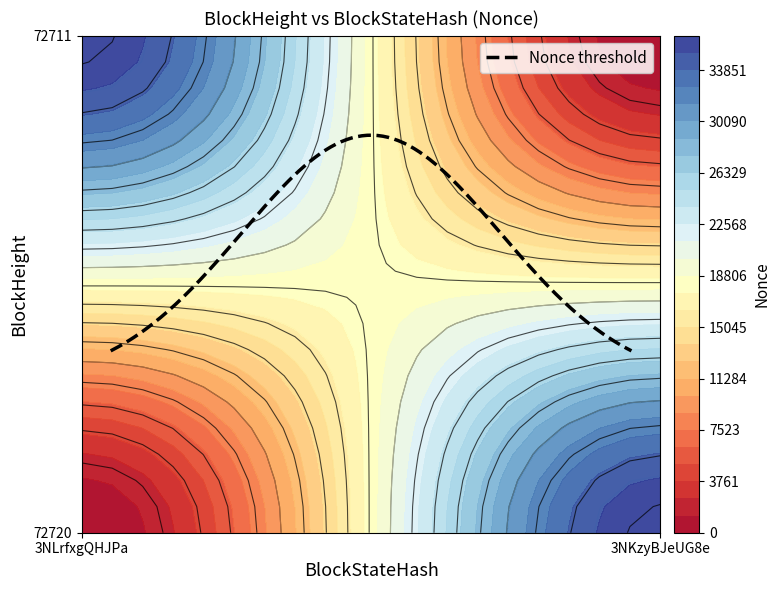

What is the difference between the maximum and minimum values in the 72711 series?

36359